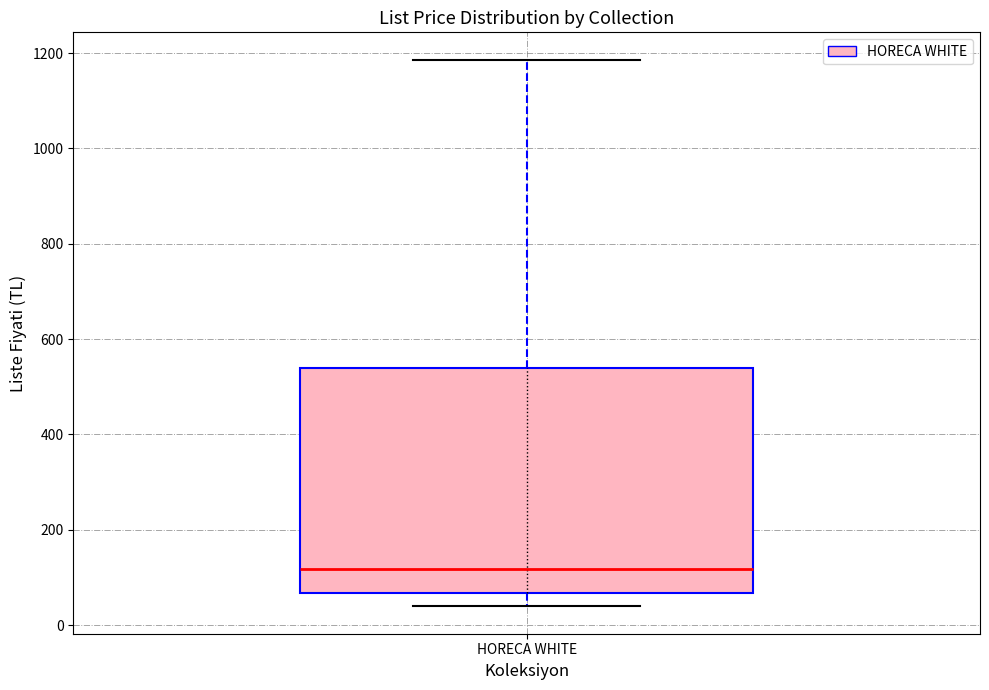

Read this box plot against the y-axis: the position of the median line, the range covered by the box, and the ends of both whiskers. The values are not printed on the chart, so give them approximately, as read against the axis.

median 120, box 60 to 540, whiskers 40 to 1180